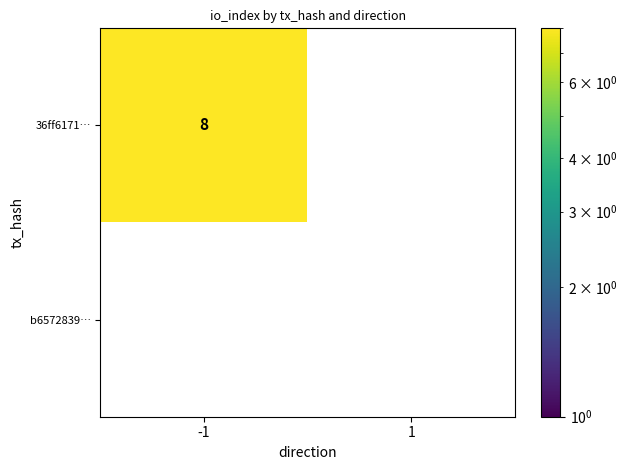

Which series has the largest range (max minus min)?

36ff61710aae21dcebbc9f1c72fd4f734b5dcb8